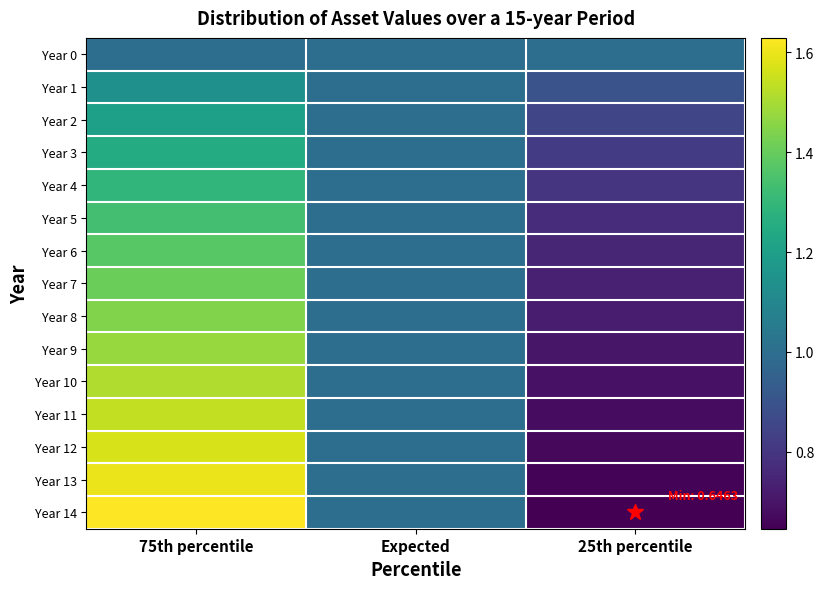

Between 25th percentile and Expected, which is larger?

25th percentile